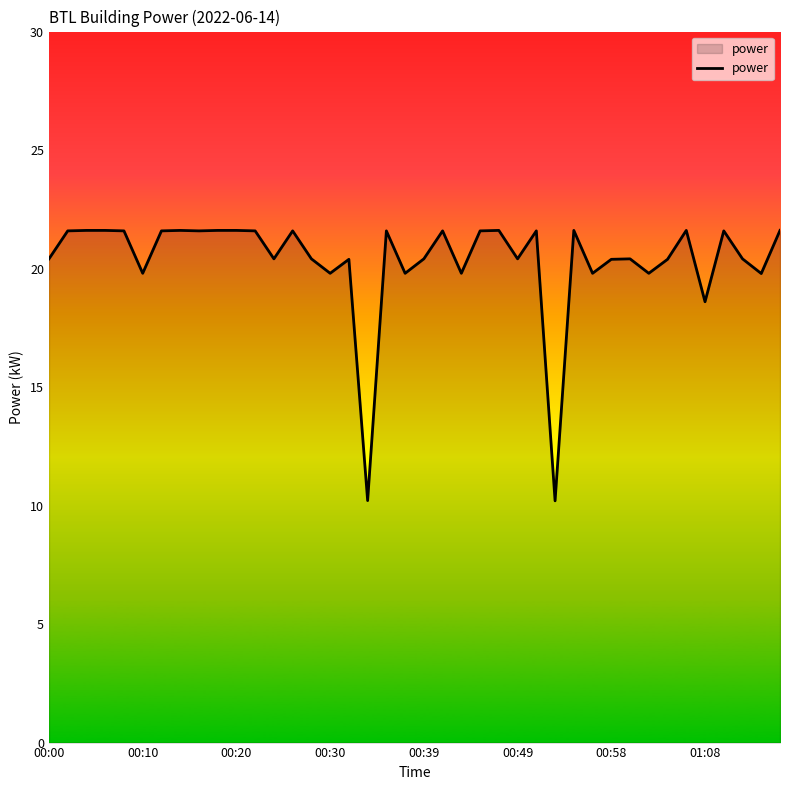

What is the difference between the maximum and minimum values?

11.4